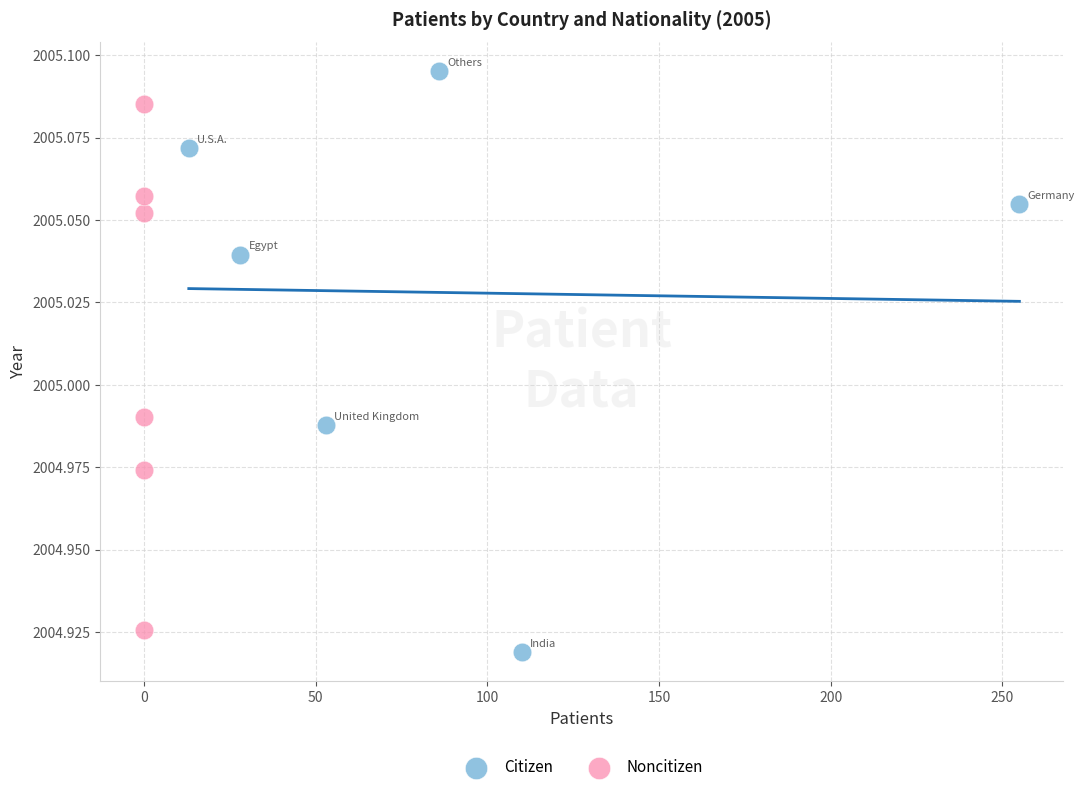

Which series contains the highest Y value?

Citizen